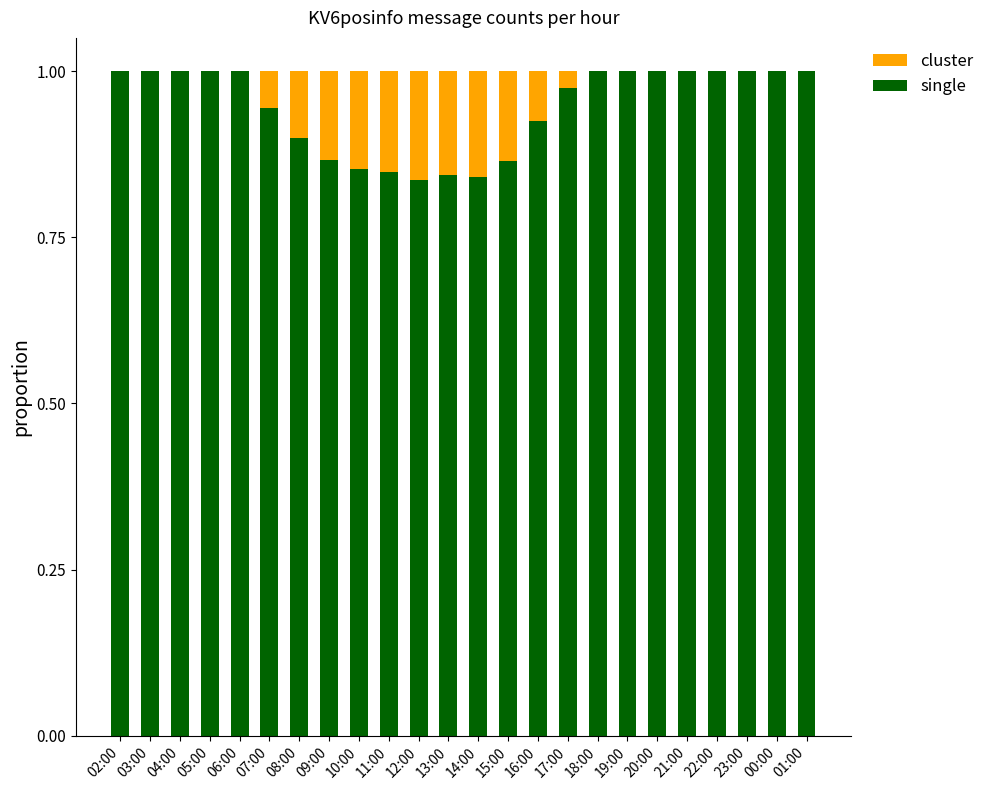

The single series shows 0.5 at 06:00. True or false?

False